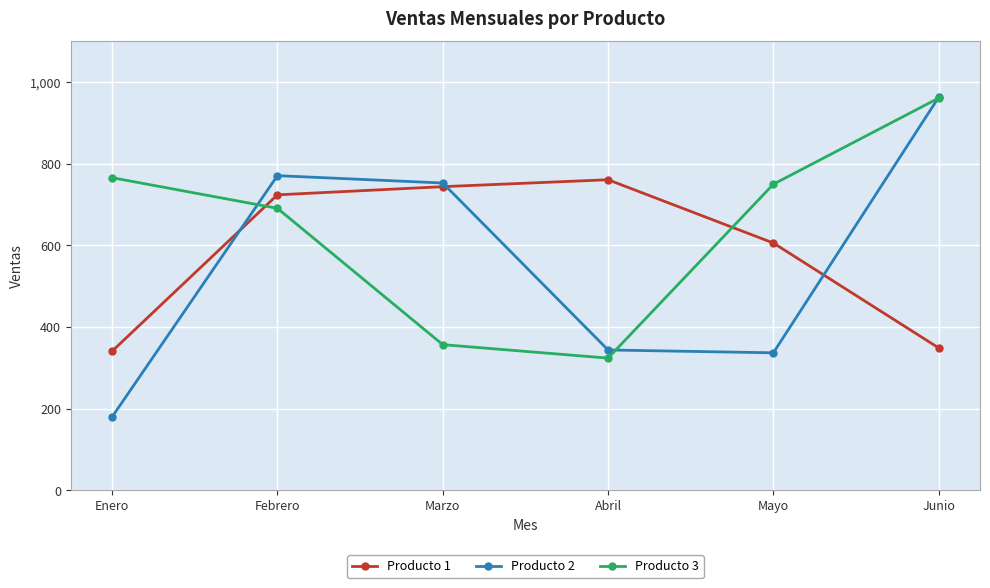

Is the value of Producto 1 at Abril greater than the value of Producto 3 at Mayo?

Yes